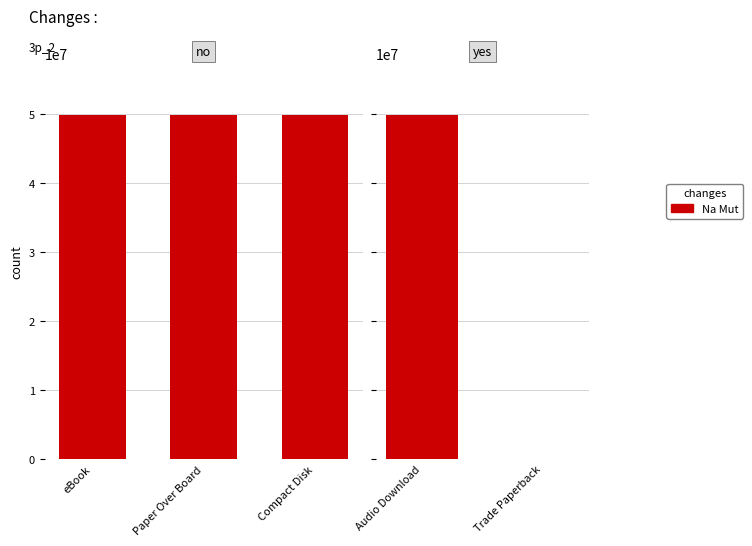

Between Trade Paperback and Audio Download, which is larger?

Audio Download